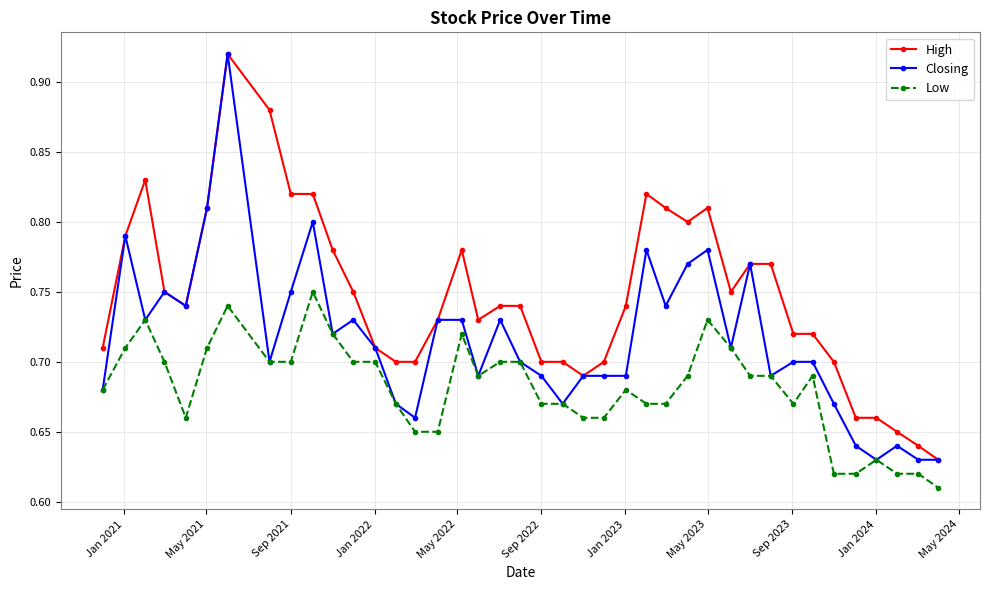

True or false: Low has more than 1 points higher than both neighbors.

True